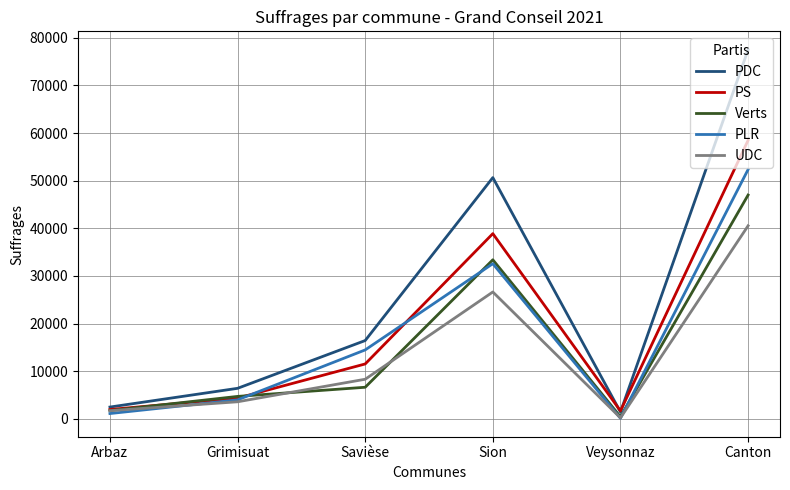

Which series has the largest total across all categories?

PDC